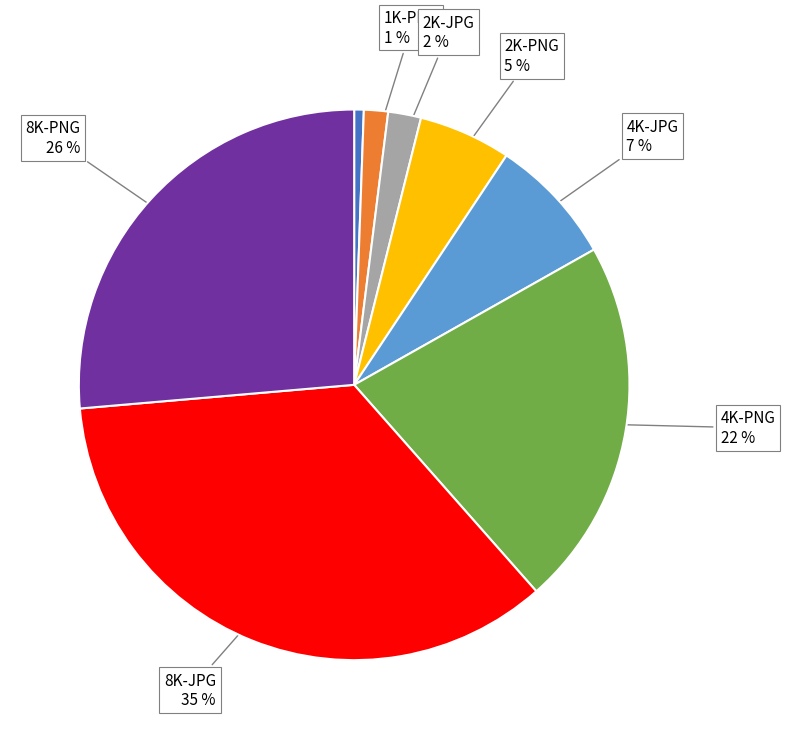

How many slices are in this pie chart?

8